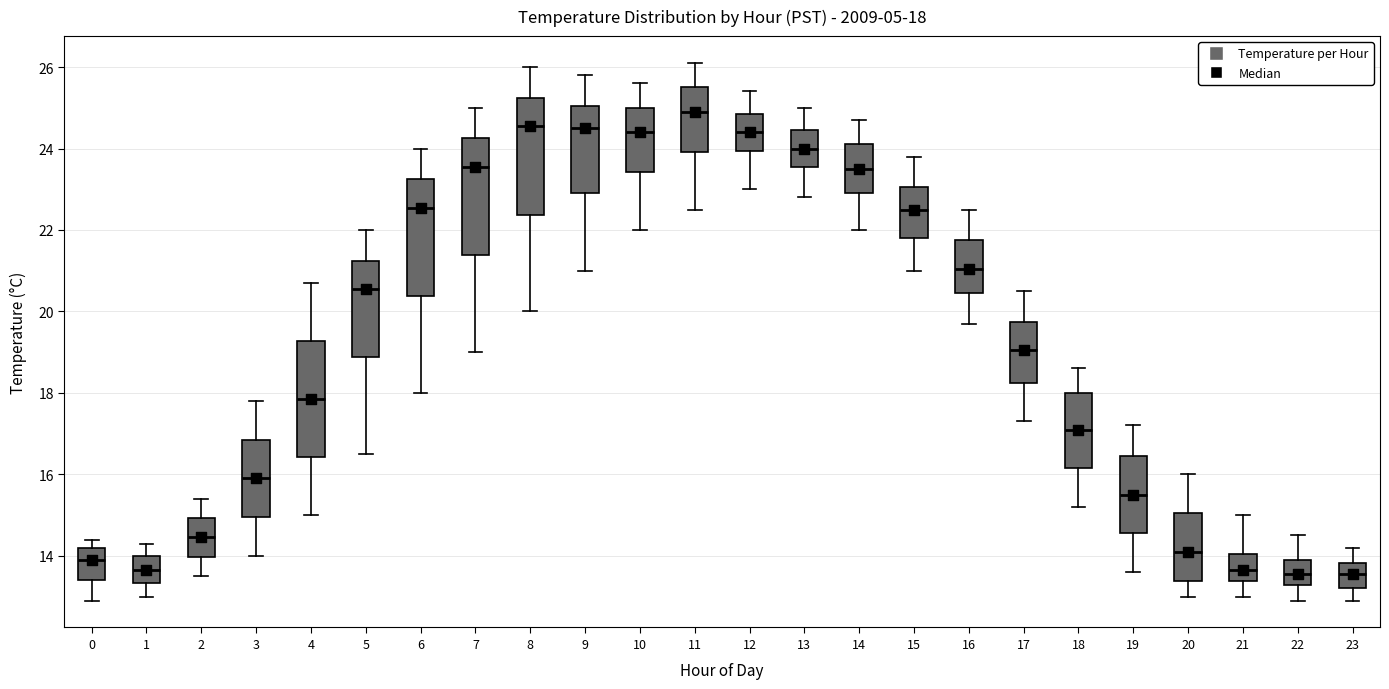

Which box's median line is the highest?

11